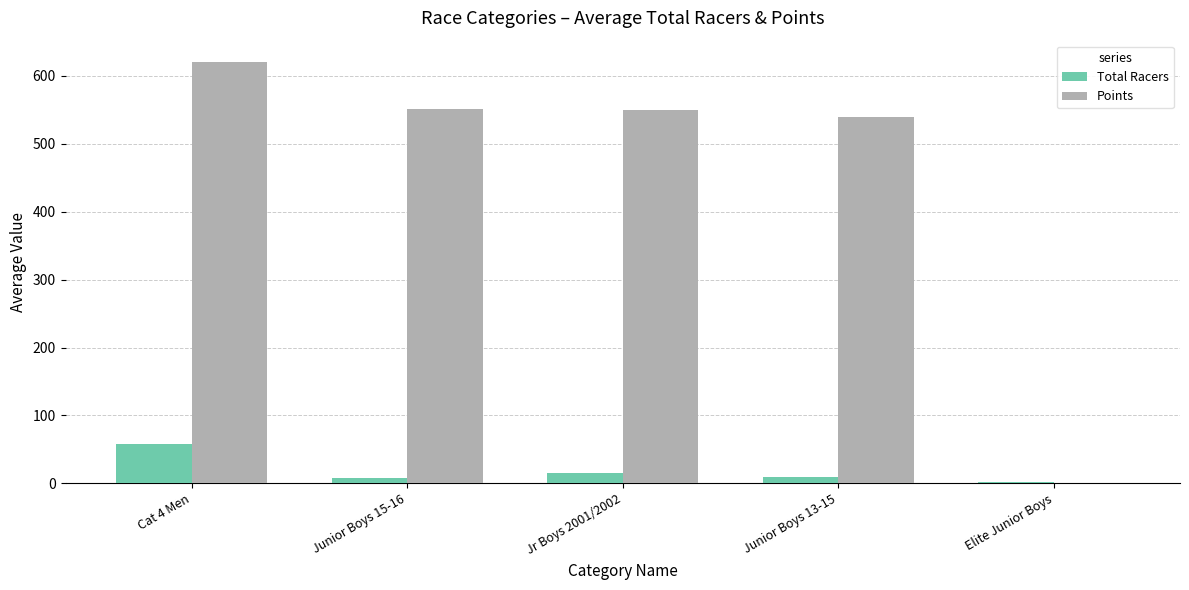

What is the maximum value shown in the chart?

620.7